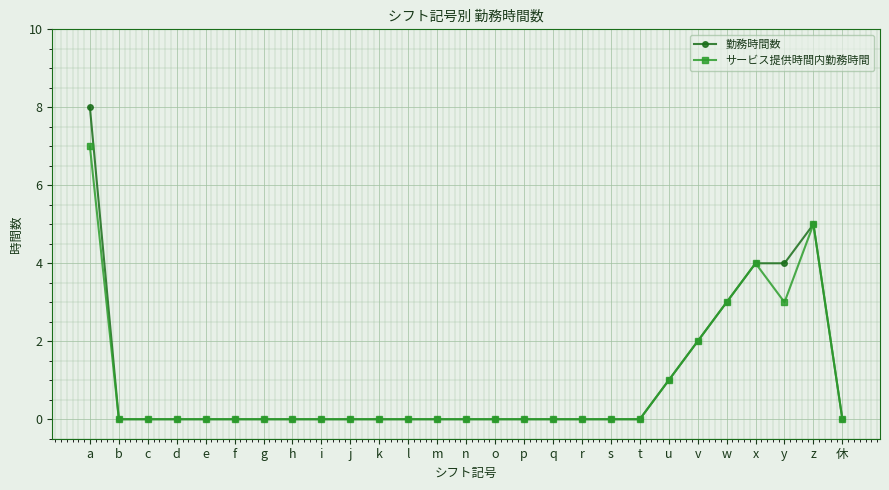

True or false: サービス提供時間内勤務時間 has more than 0 interior local peaks.

True